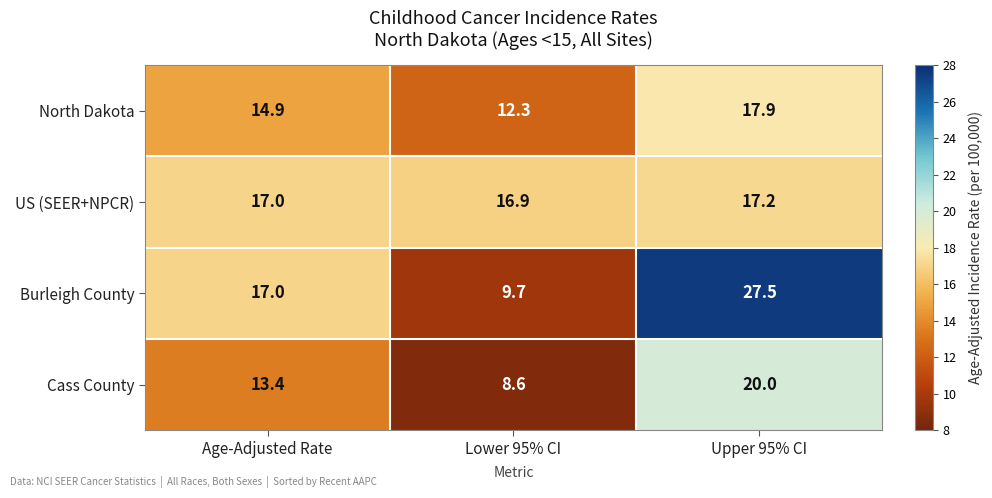

At which category is the sum across all series the highest?

Upper 95% CI